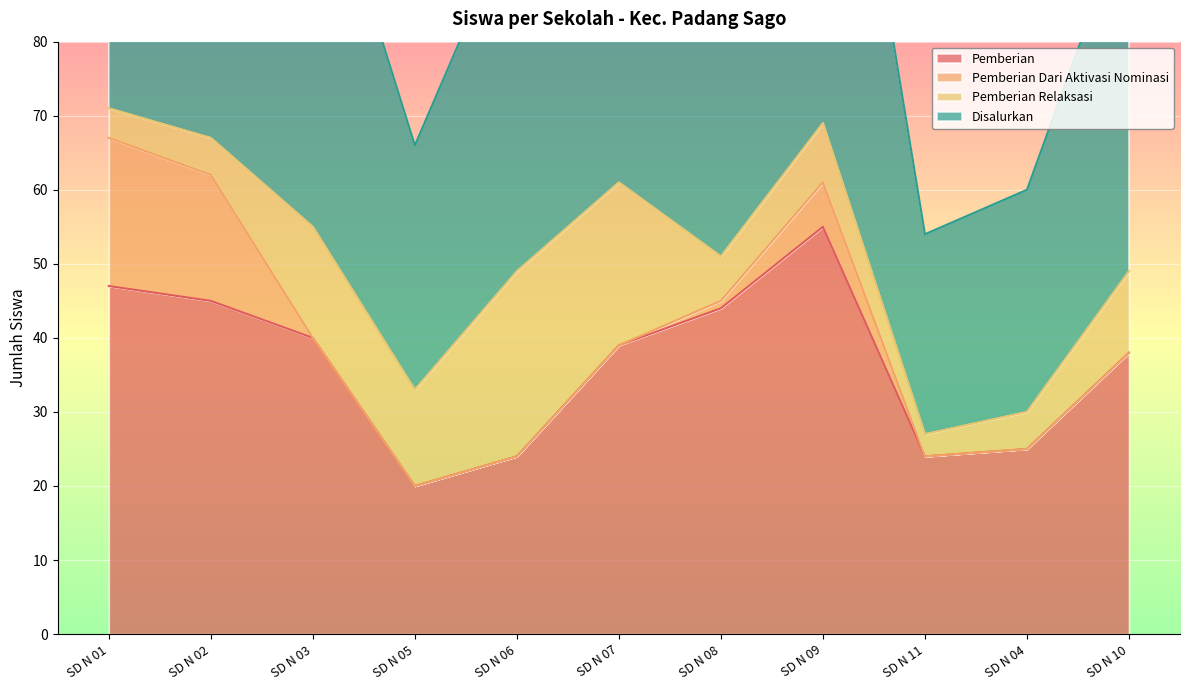

True or false: Pemberian and Disalurkan intersect in this chart.

False